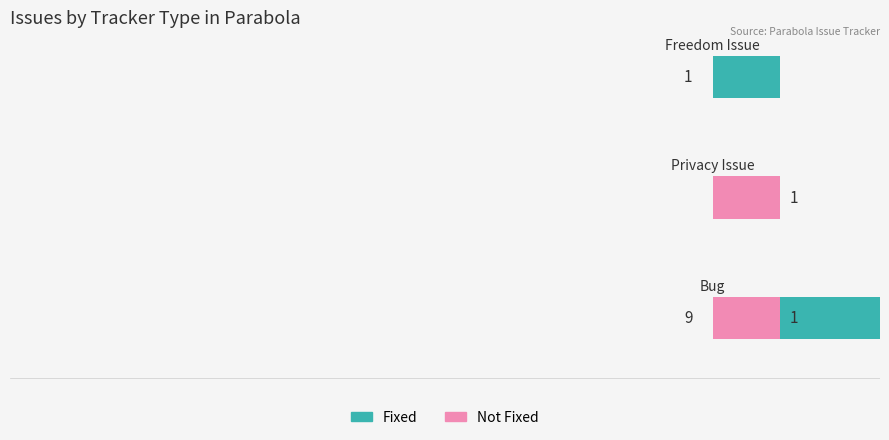

Does the chart contain any negative values?

No